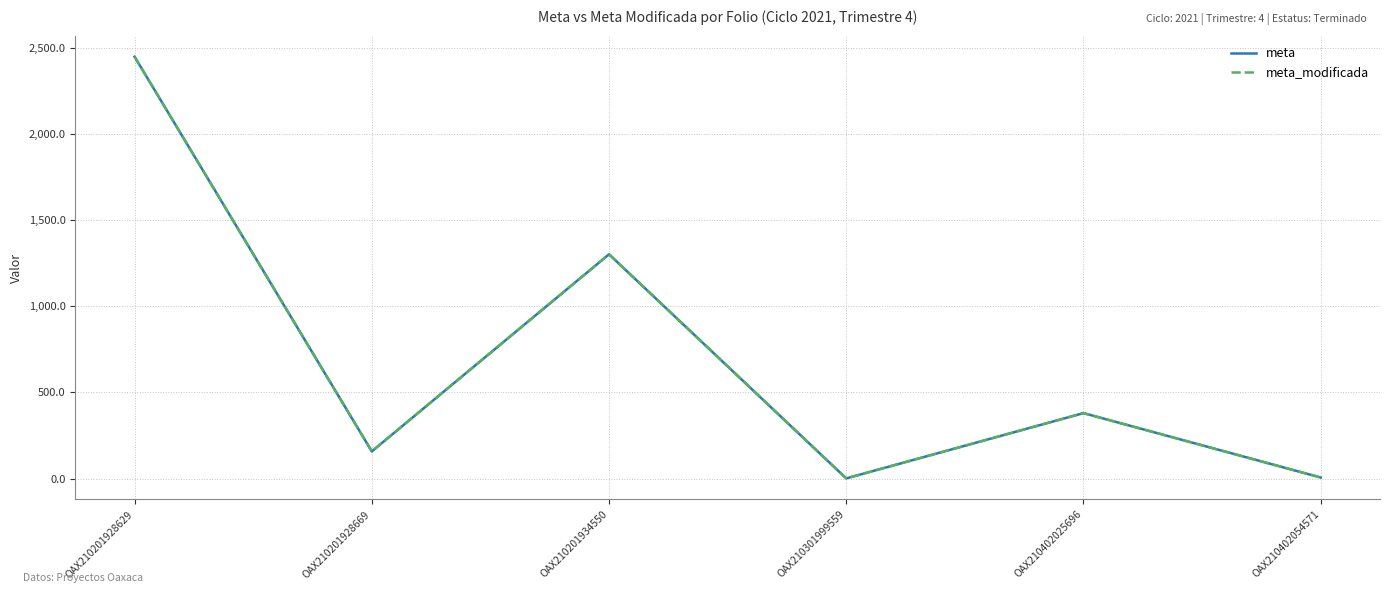

How many lines are shown in the chart?

2